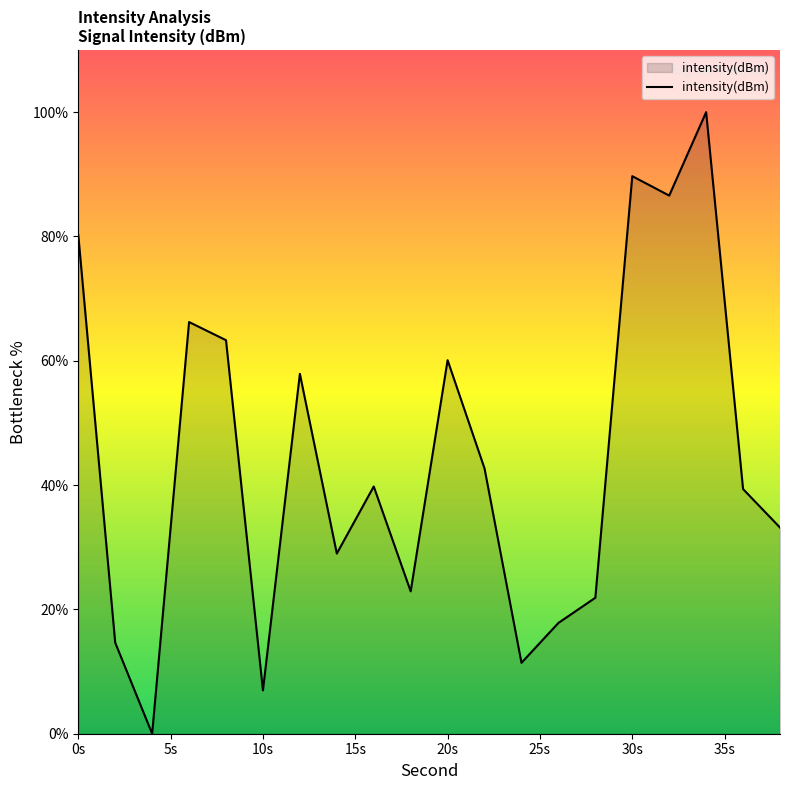

What is the difference between the maximum and minimum values?

100.0